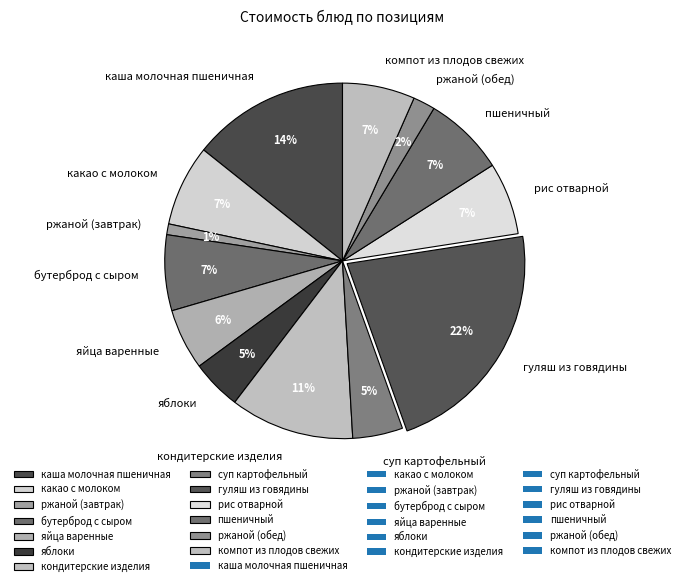

The какао с молоком slice represents 14% of the pie. True or false?

False